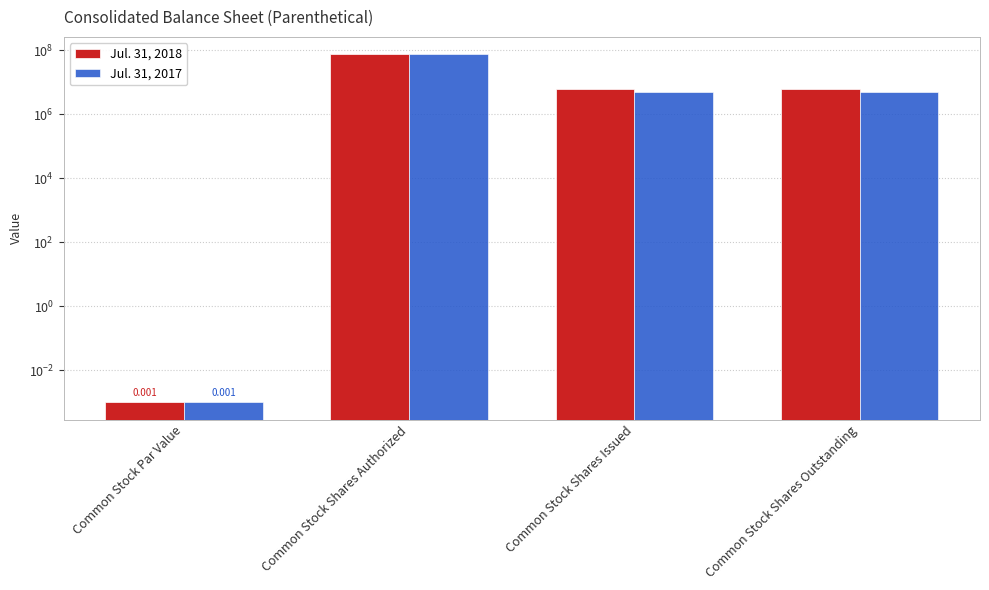

The value of Jul. 31, 2017 at Common Stock Shares Outstanding is 1065339.4. True or false?

False